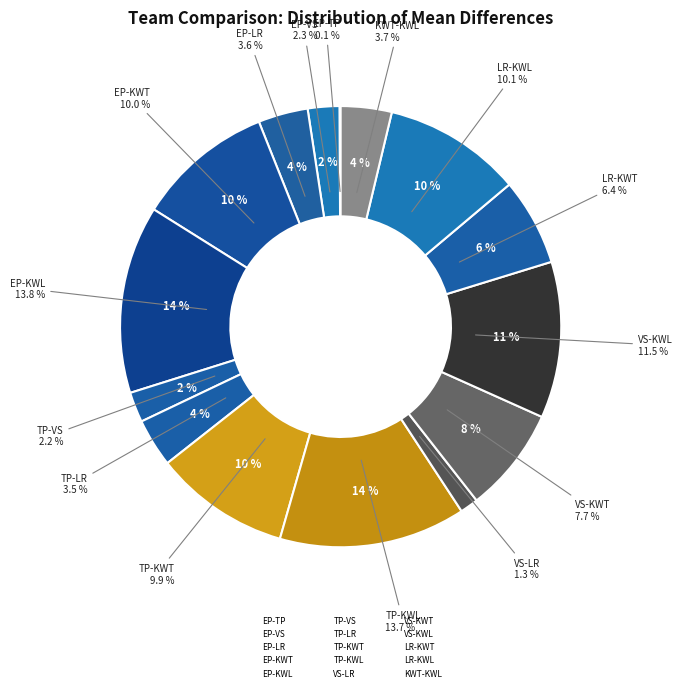

Is it true that VS-KWT is 8% of the pie?

True